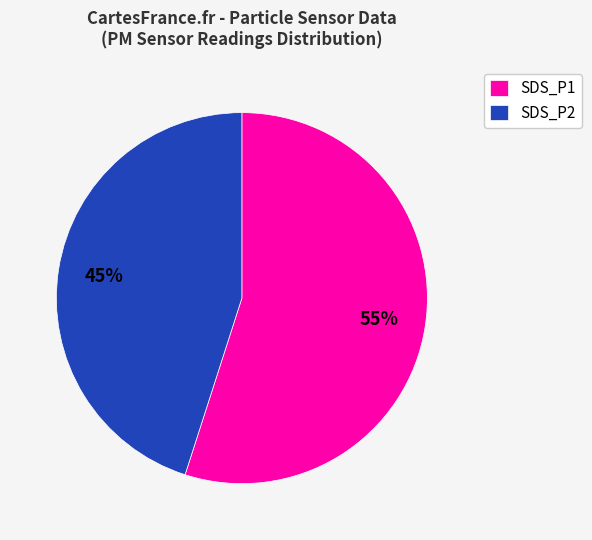

What is the largest slice in the pie chart?

SDS_P1